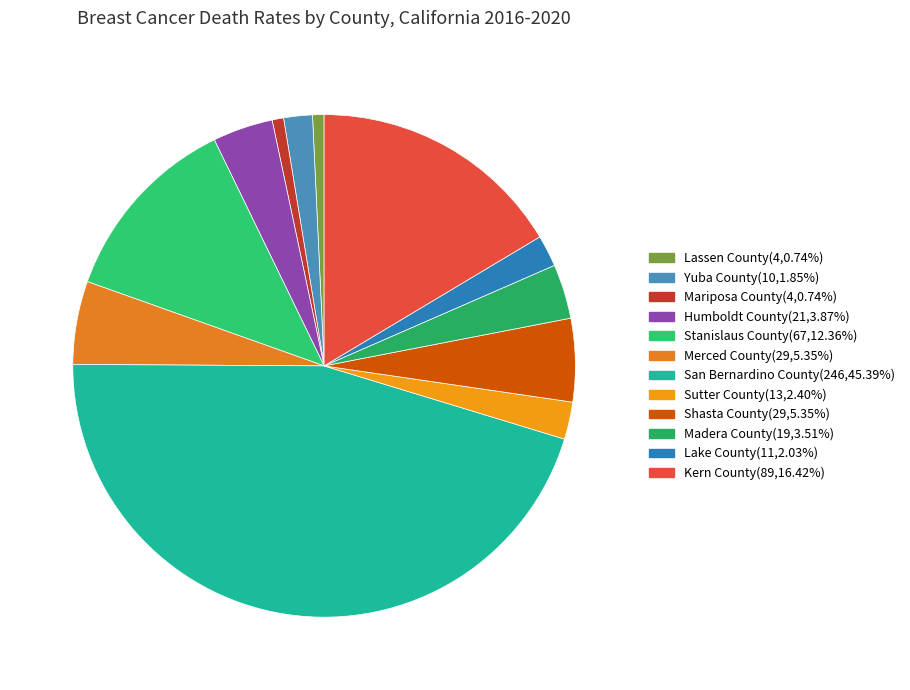

What is the largest slice in the pie chart?

San Bernardino County